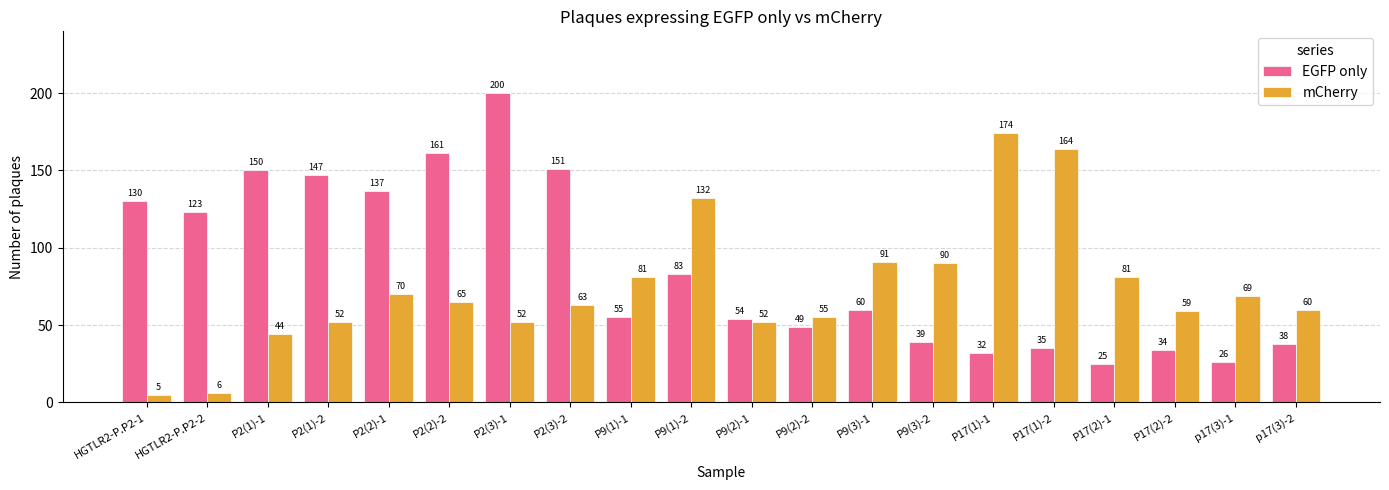

What is the label of the 2nd bar from the left?

HGTLR2-P.P2-2